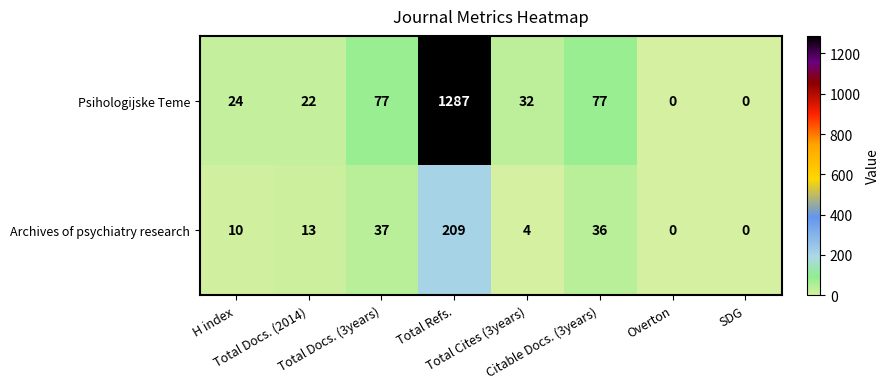

At which category does the chart reach its peak across all series?

Total Refs.